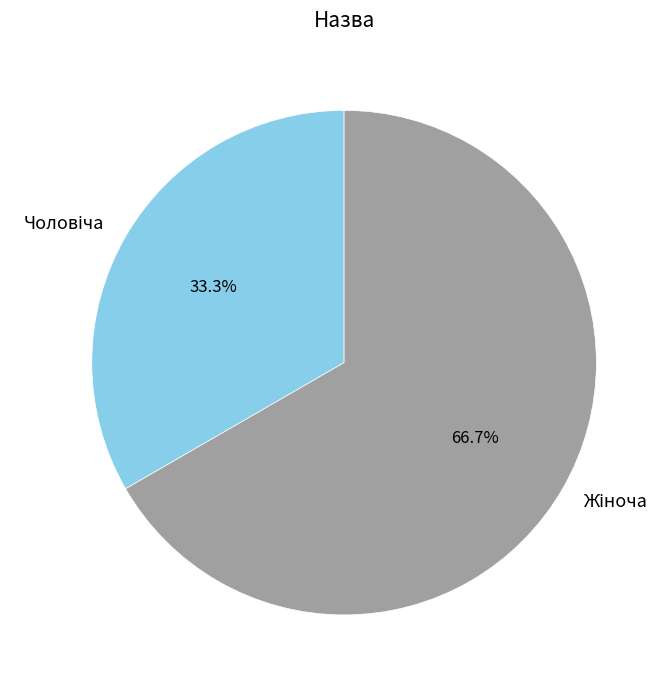

Is there a majority slice in this chart?

Yes